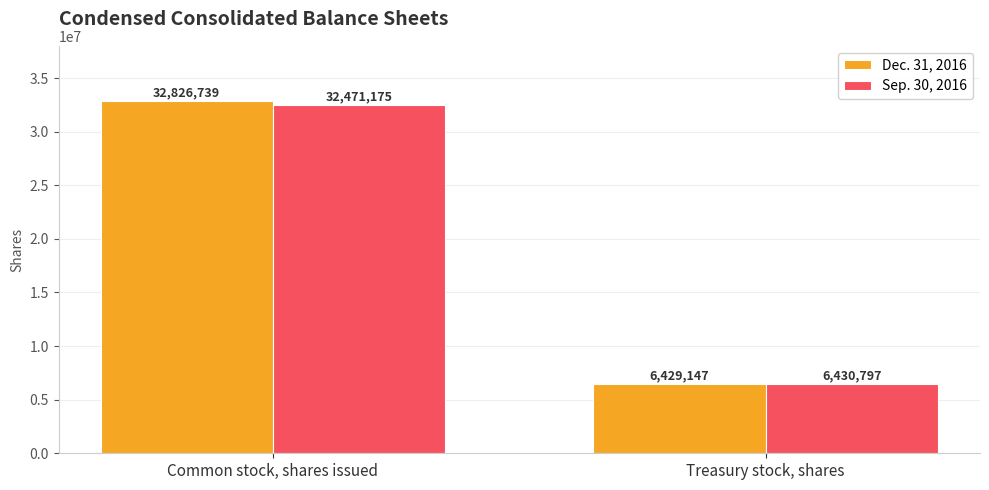

Which series has the largest range (max minus min)?

Dec. 31, 2016